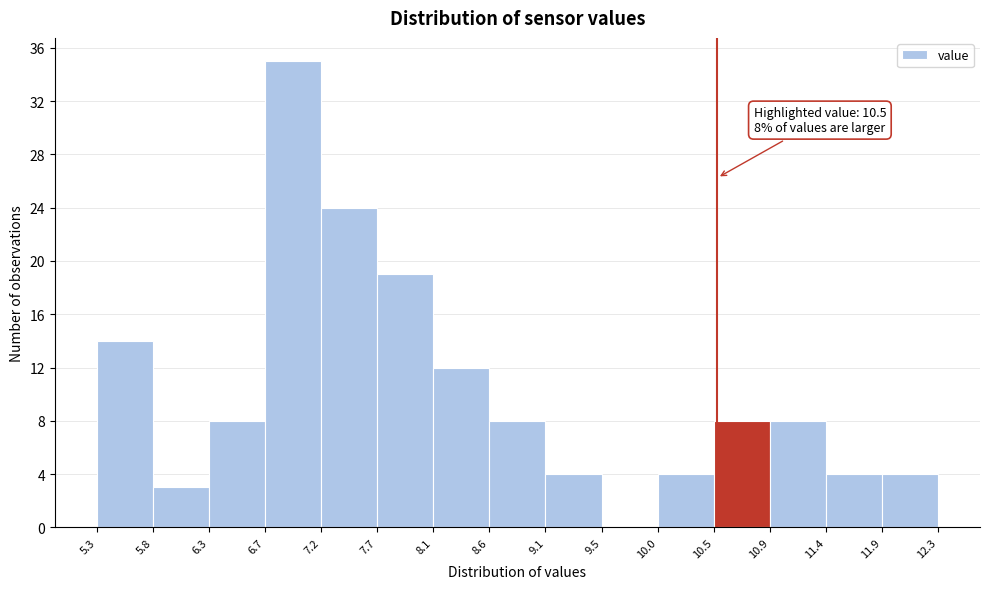

Over which range of the x-axis is the bar tallest?

6.7 to 7.2